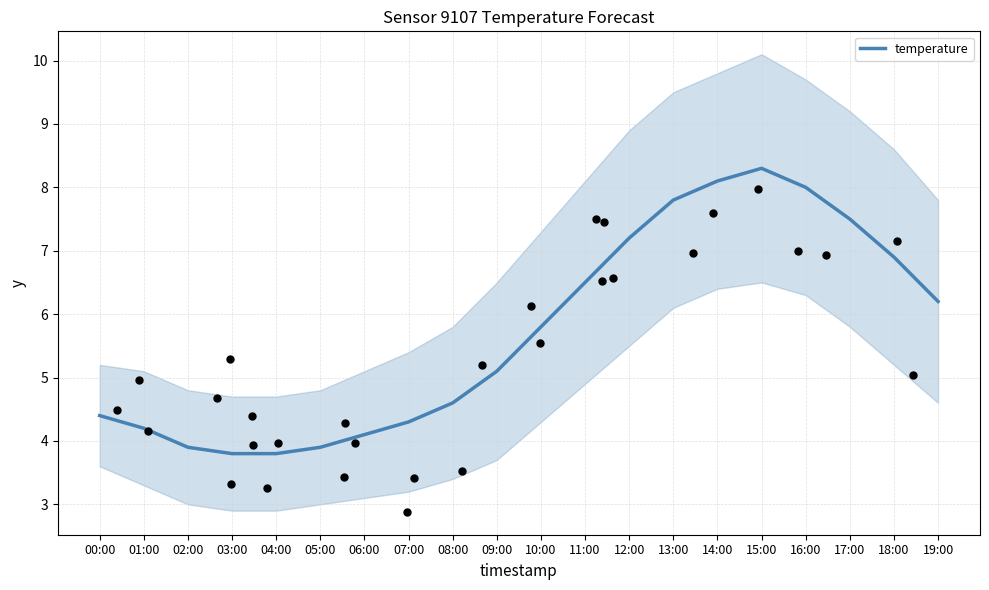

What is the change in value from 06:00 to 18:00?

+2.8